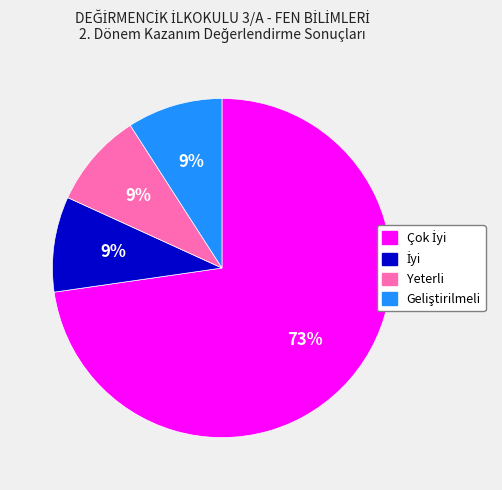

True or false: Yeterli accounts for 9% of the total.

True